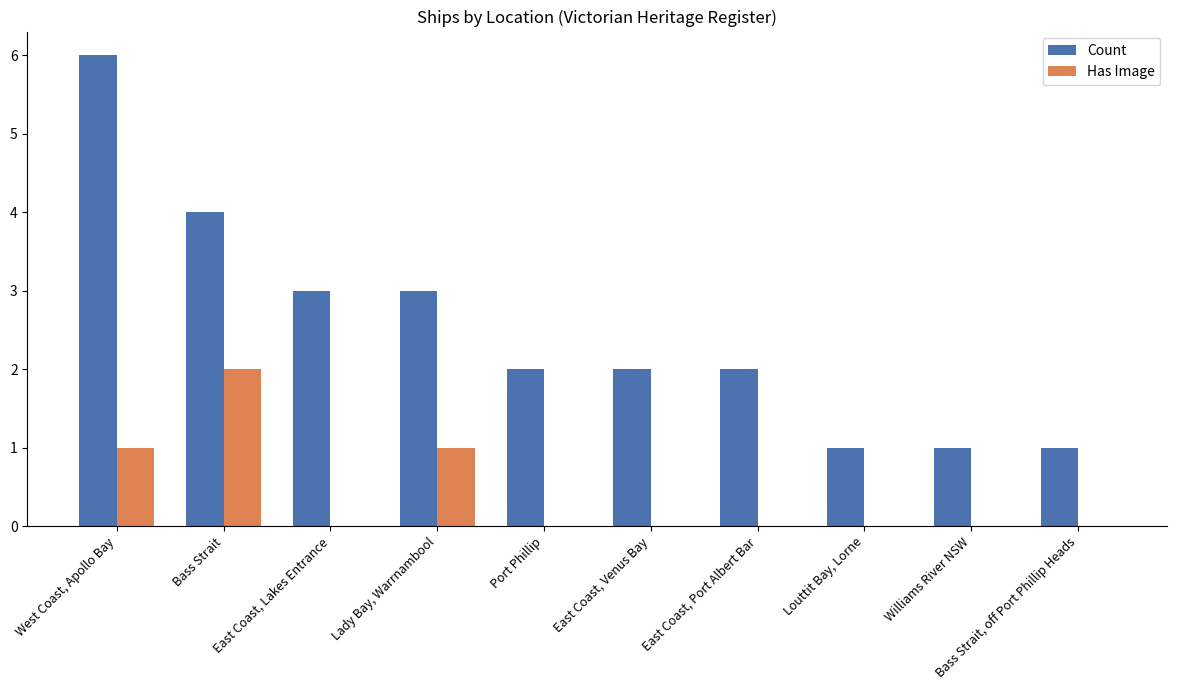

The value of Has Image at Williams River NSW is 0. True or false?

True